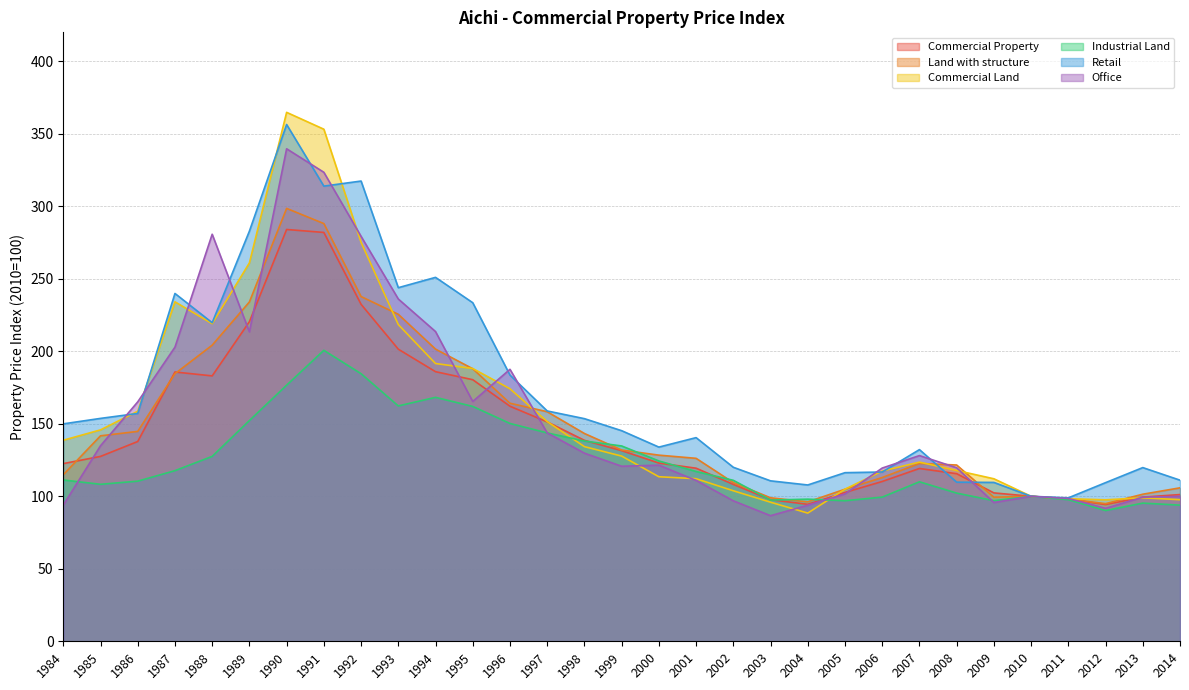

Reading left to right, list all the values displayed in this chart.

Commercial Property: 1984=122.5	1985=127.5	1986=137.8	1987=185.7	1988=183.1	1989=220.4	1990=284.0	1991=282.0	1992=232.4	1993=201.5	1994=185.9	1995=180.4	1996=162.1	1997=151.3	1998=138.6	1999=131.5	2000=122.9	2001=119.4	2002=108.2	2003=97.7	2004=94.5	2005=102.7	2006=110.2	2007=119.2	2008=115.6	2009=102.3	2010=100.0	2011=98.0	2012=94.3	2013=99.4	2014=101.2
Land with structure: 1984=114.8	1985=141.7	1986=144.8	1987=184.6	1988=204.2	1989=234.1	1990=298.6	1991=288.1	1992=237.8	1993=225.5	1994=201.5	1995=188.0	1996=164.2	1997=158.3	1998=143.3	1999=131.9	2000=128.4	2001=126.2	2002=109.4	2003=99.0	2004=96.2	2005=104.9	2006=113.0	2007=122.7	2008=121.6	2009=99.4	2010=100.0	2011=98.1	2012=94.9	2013=101.4	2014=105.8
Commercial Land: 1984=138.7	1985=145.8	1986=158.7	1987=234.1	1988=219.1	1989=261.0	1990=364.8	1991=353.2	1992=275.2	1993=218.4	1994=191.6	1995=188.1	1996=174.2	1997=151.5	1998=134.2	1999=127.7	2000=113.5	2001=112.1	2002=103.8	2003=95.9	2004=88.4	2005=104.9	2006=117.4	2007=123.6	2008=117.8	2009=112.1	2010=100.0	2011=98.3	2012=97.6	2013=99.0	2014=97.7
Industrial Land: 1984=111.3	1985=108.3	1986=110.4	1987=117.7	1988=127.5	1989=152.2	1990=176.6	1991=200.7	1992=184.6	1993=162.3	1994=168.2	1995=162.0	1996=150.2	1997=143.7	1998=138.1	1999=134.7	2000=124.4	2001=117.1	2002=111.0	2003=97.4	2004=98.0	2005=97.0	2006=99.4	2007=110.0	2008=102.2	2009=97.0	2010=100.0	2011=97.7	2012=90.2	2013=95.3	2014=93.9
Retail: 1984=150.0	1985=153.7	1986=157.2	1987=239.9	1988=219.7	1989=282.9	1990=356.4	1991=313.9	1992=317.4	1993=243.9	1994=251.0	1995=233.5	1996=183.6	1997=158.9	1998=153.6	1999=145.2	2000=133.9	2001=140.5	2002=120.0	2003=110.7	2004=107.8	2005=116.3	2006=116.8	2007=132.2	2008=109.8	2009=109.6	2010=100.0	2011=98.9	2012=109.4	2013=119.8	2014=111.1
Office: 1984=93.9	1985=134.8	1986=165.1	1987=202.9	1988=280.7	1989=213.4	1990=339.7	1991=323.5	1992=279.3	1993=236.1	1994=213.6	1995=165.4	1996=187.6	1997=143.8	1998=129.8	1999=120.7	2000=121.5	2001=110.9	2002=96.9	2003=86.6	2004=93.8	2005=101.7	2006=119.5	2007=128.1	2008=119.7	2009=95.7	2010=100.0	2011=98.5	2012=91.7	2013=99.4	2014=100.0